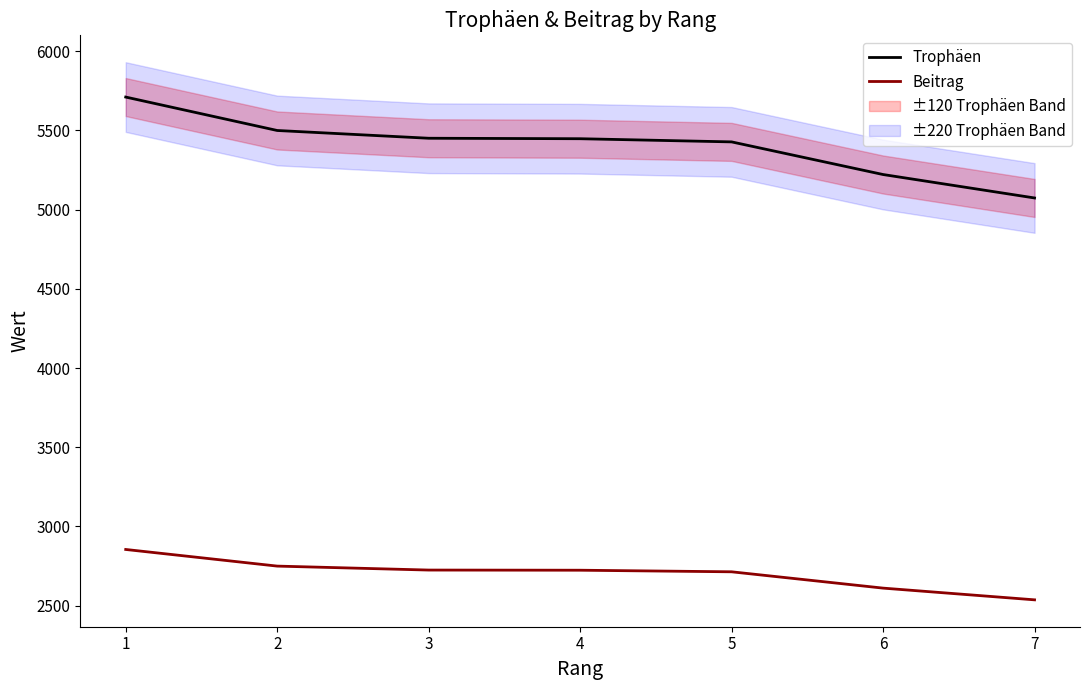

Between 6 and 1, which is larger?

1